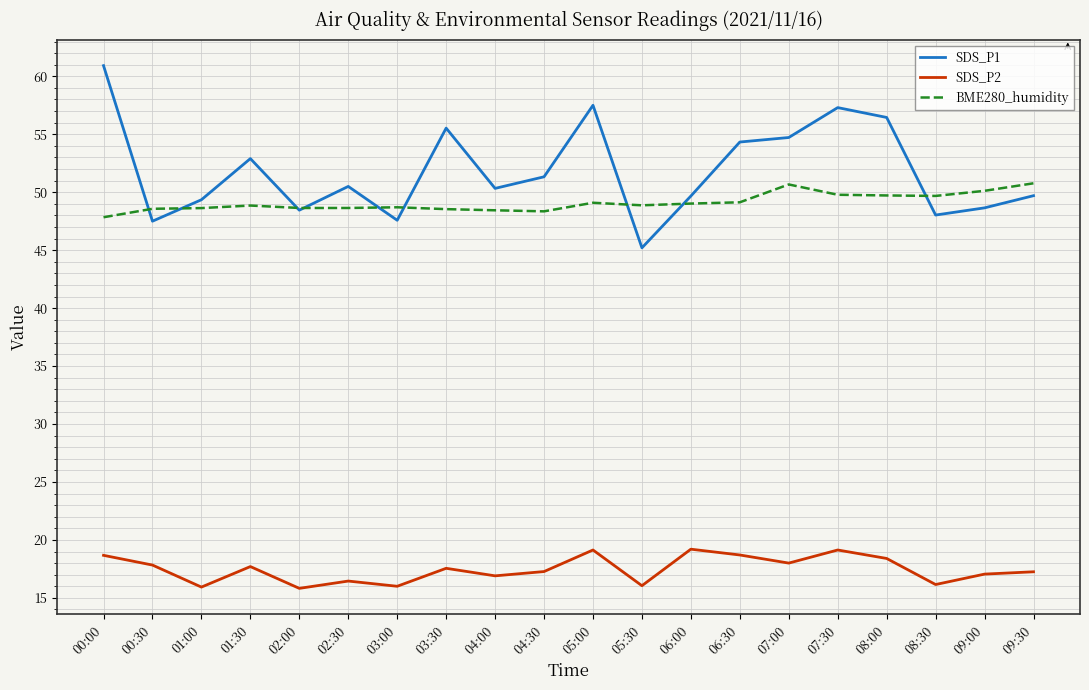

What is the sum of all SDS_P1 values?

1035.9